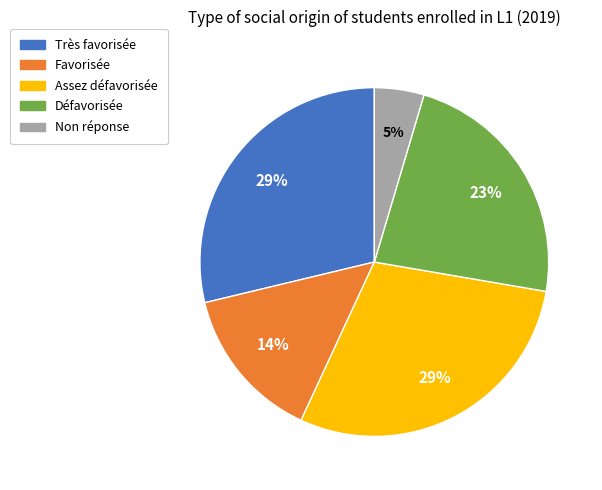

Combined, do Favorisée and Non réponse account for over 50%?

No